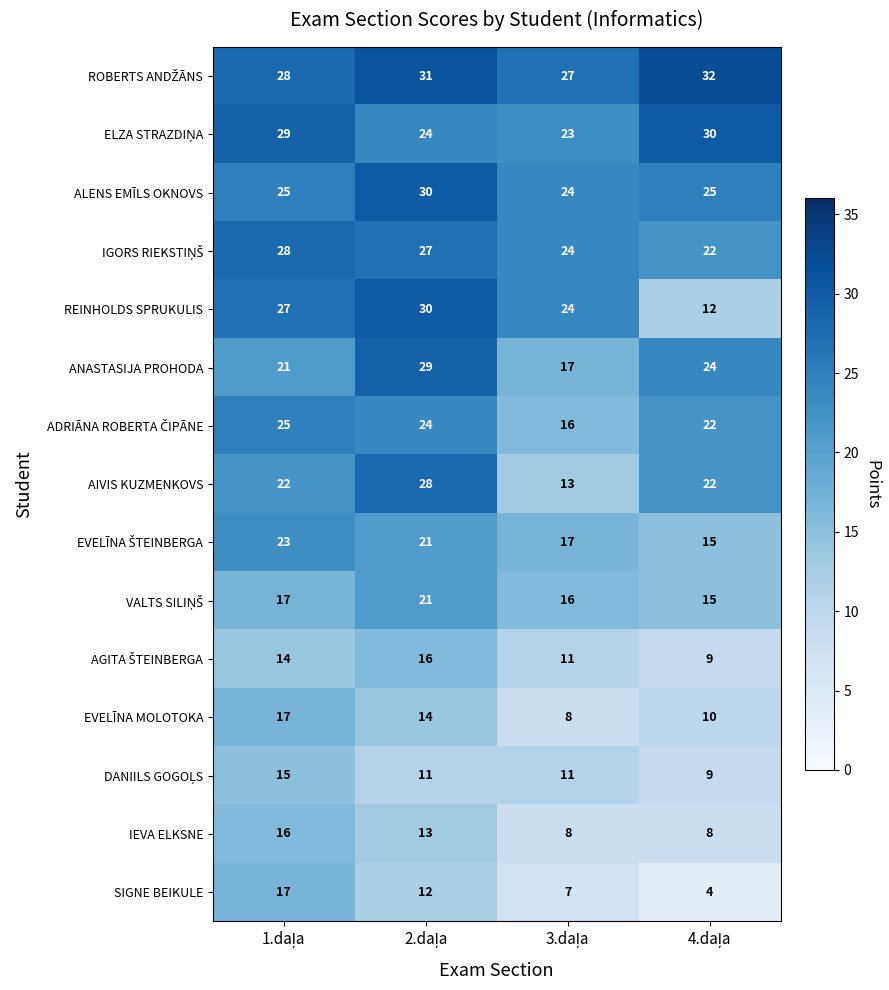

Count the number of categories in the chart.

4